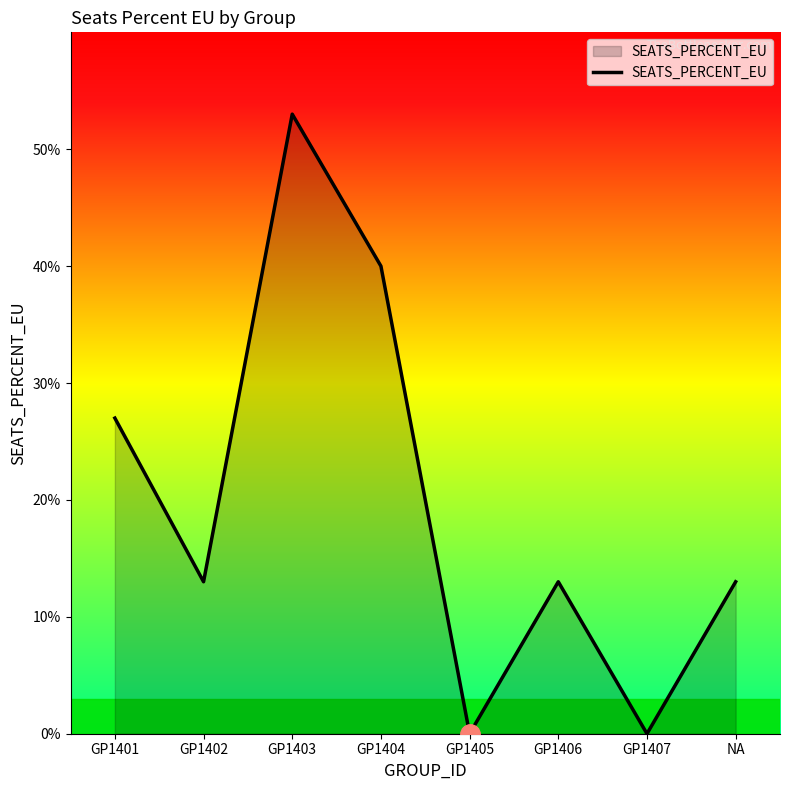

Does the chart display data point markers on the line(s)?

No